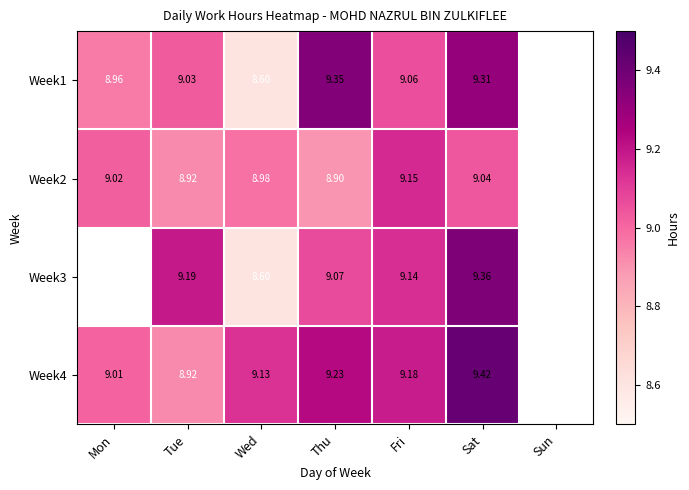

What is the spread (max minus min) of values at Mon?

0.1